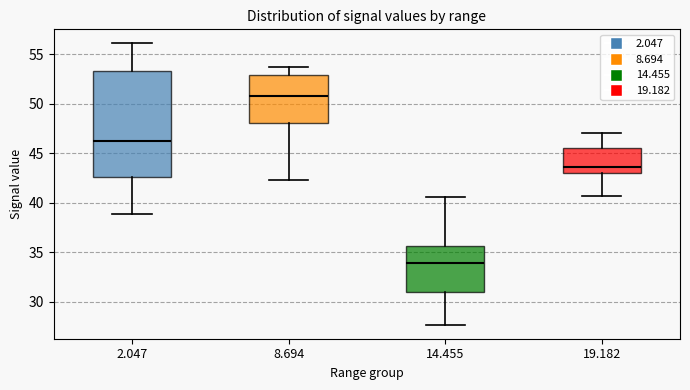

Which box has the highest median line?

8.694